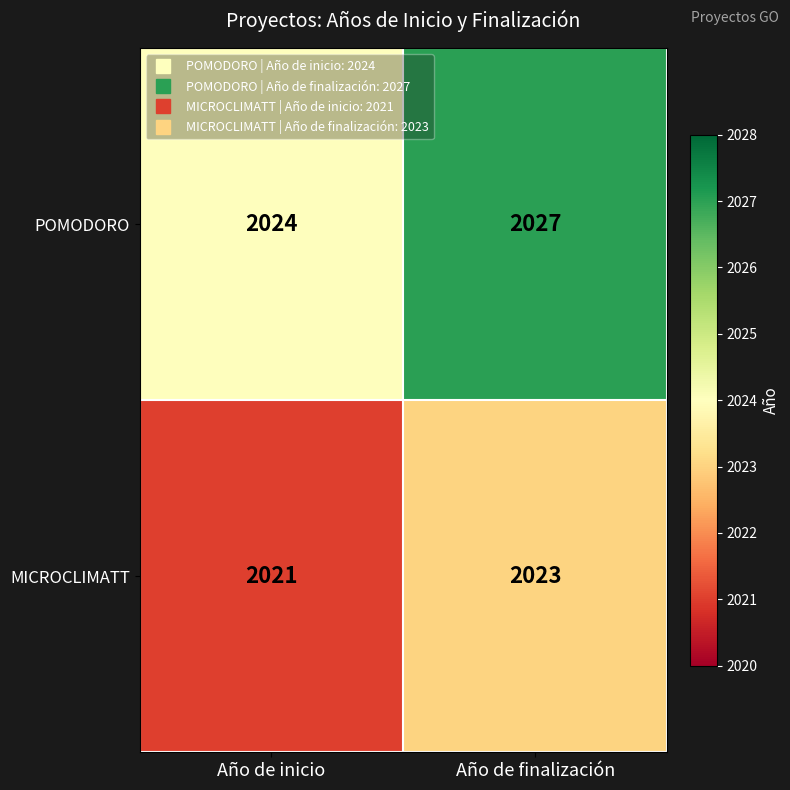

The MICROCLIMATT series shows 2888 at Año de finalización. True or false?

False